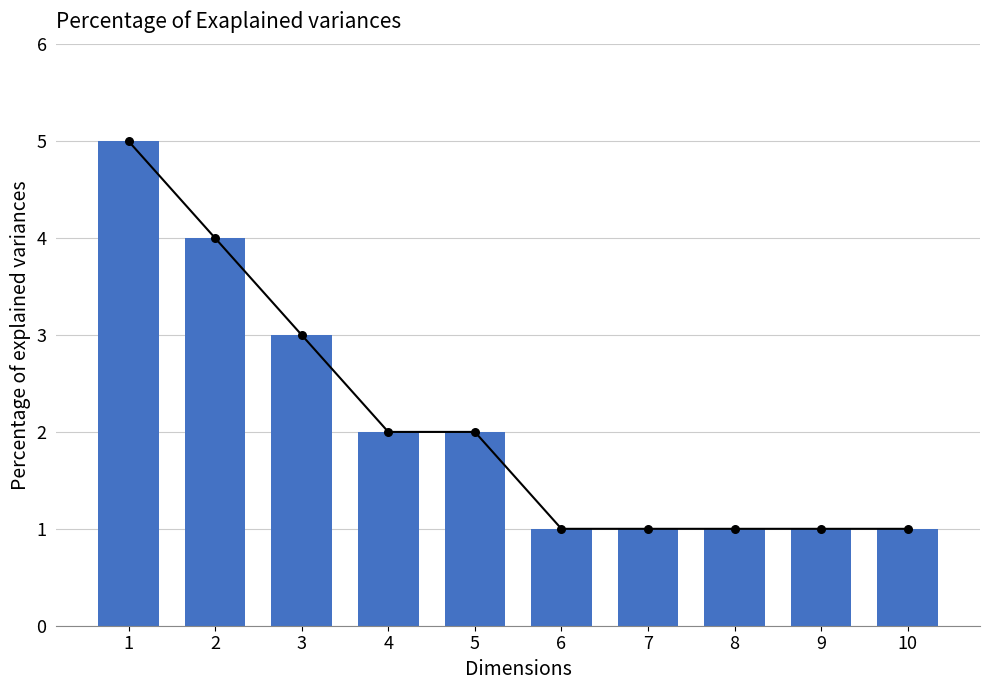

Between 4 and 10, which is larger?

4